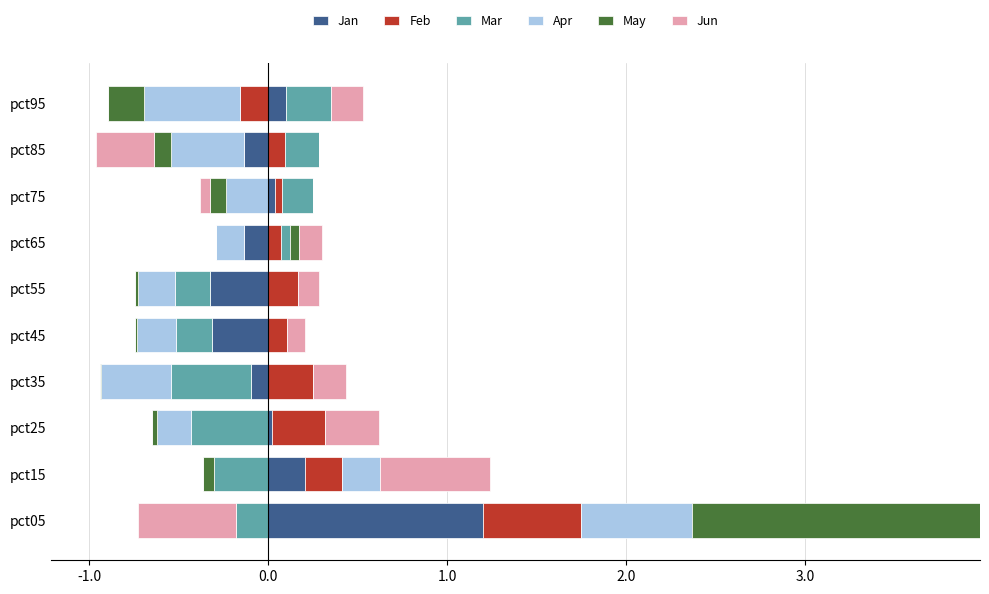

How many bars are there in total?

60